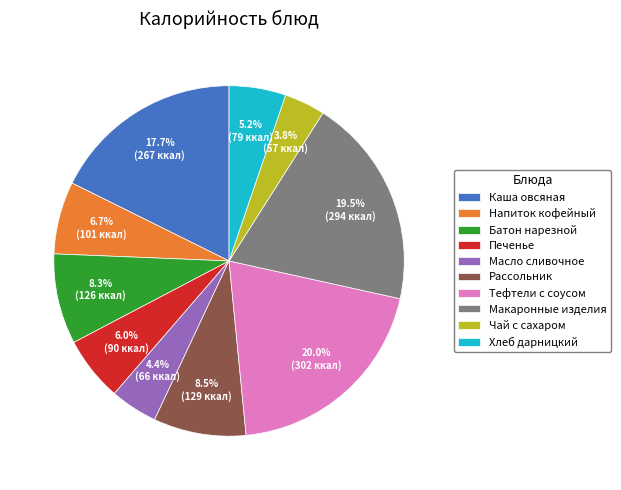

To the nearest percent, what is the average slice percentage?

10%